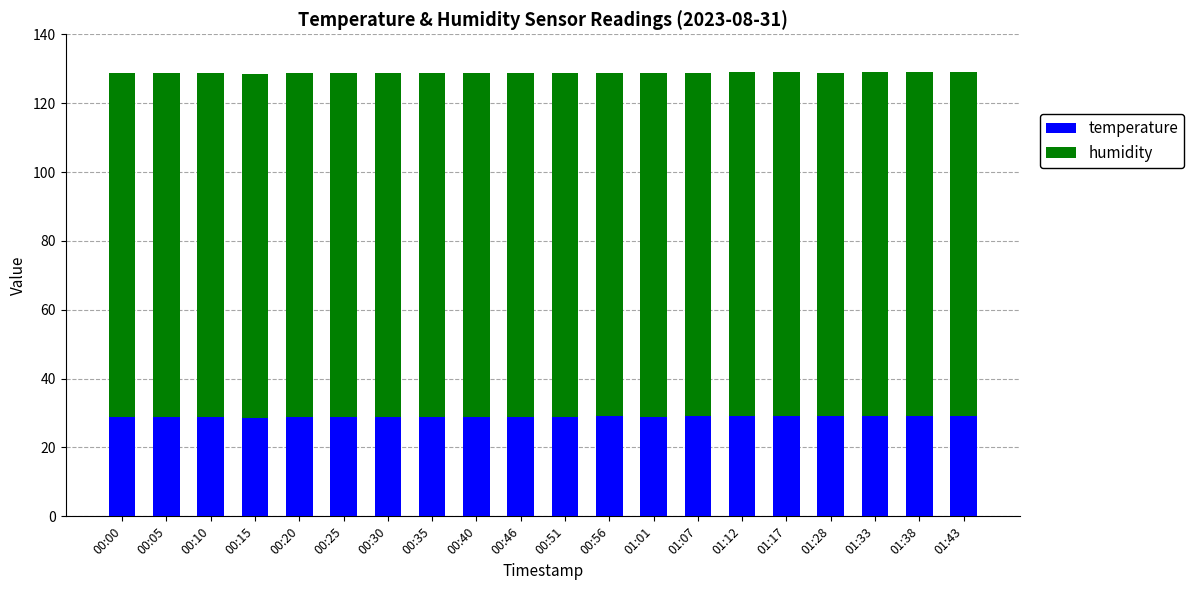

What is the highest value of the temperature series?

29.2